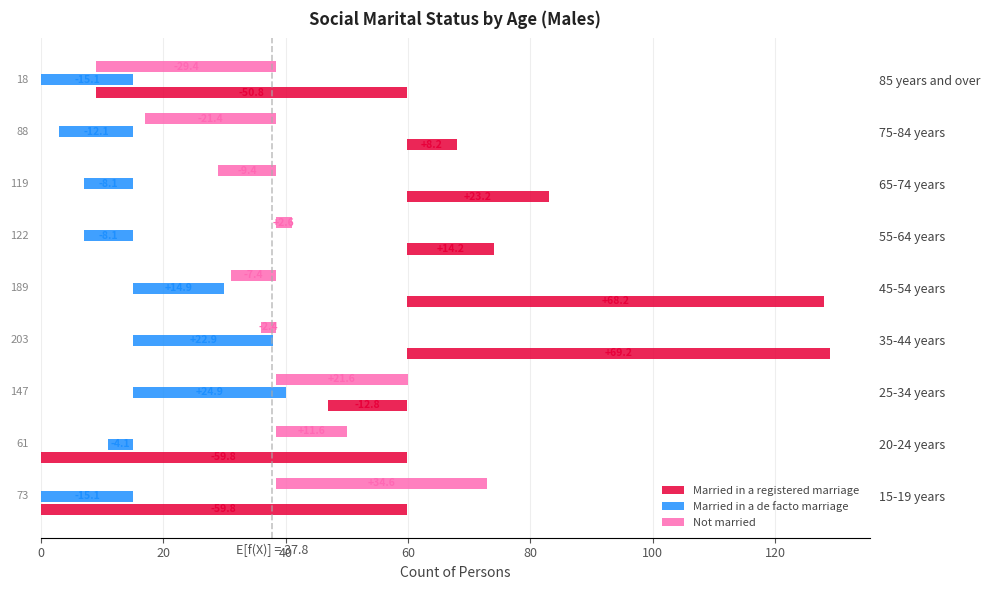

Rank the series by their maximum value, from highest to lowest.

Married in a registered marriage, Not married, Married in a de facto marriage